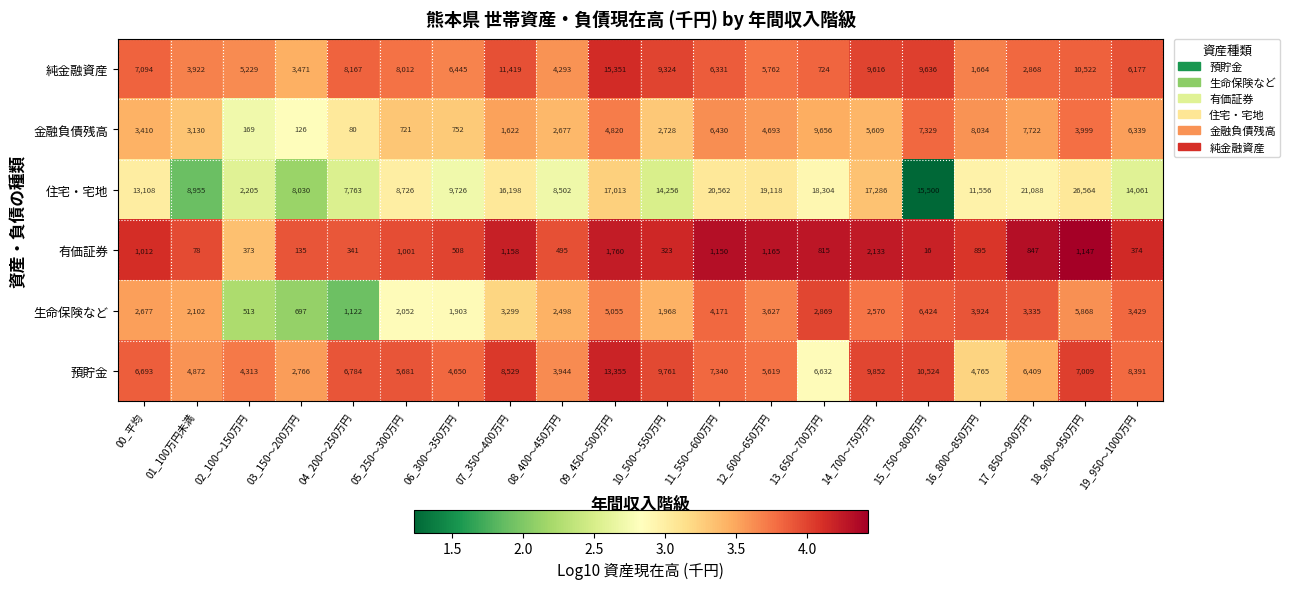

Which category has the highest value in the 純金融資産 series?

09_450～500万円